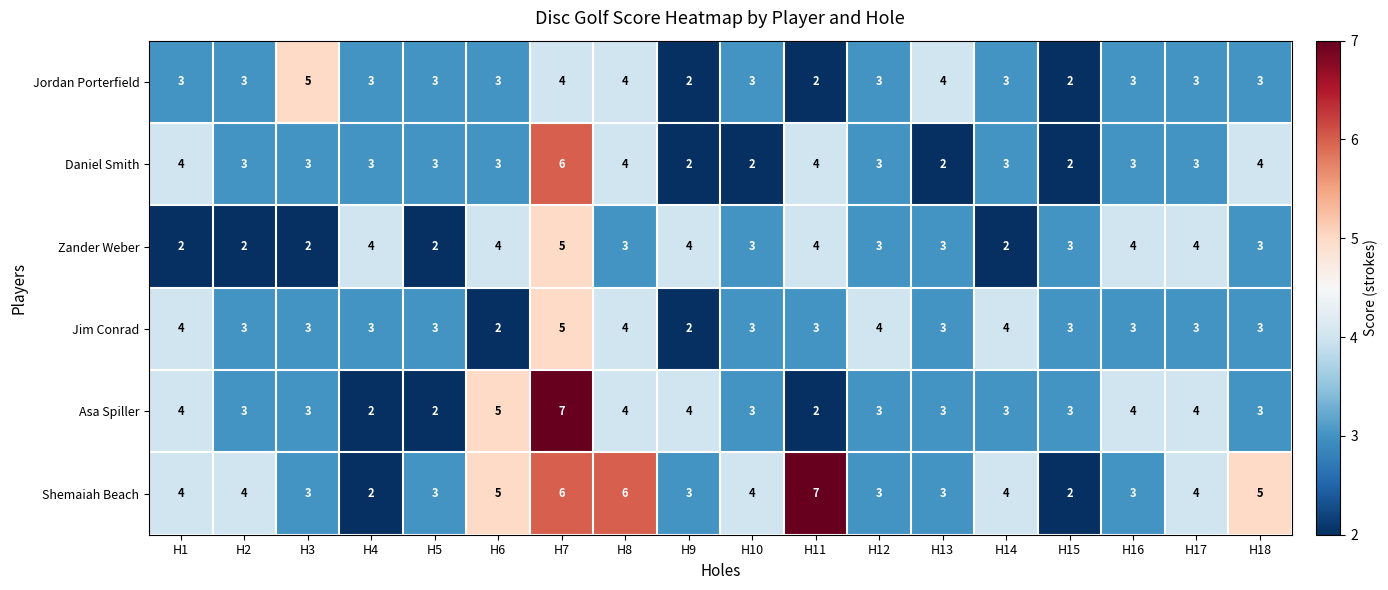

Which category has the highest value in the Shemaiah Beach series?

H11